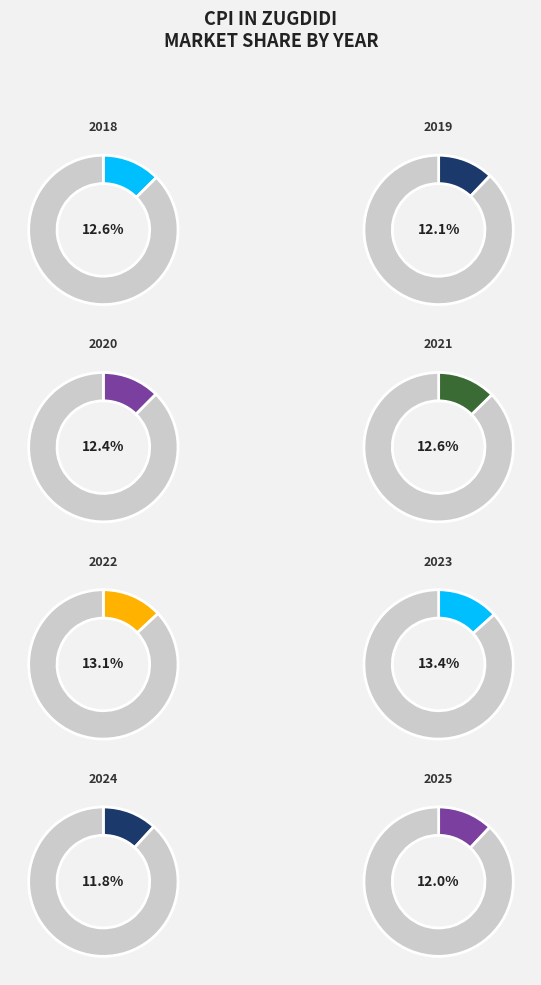

What percentage is the 2025 slice, to the nearest percent?

12%